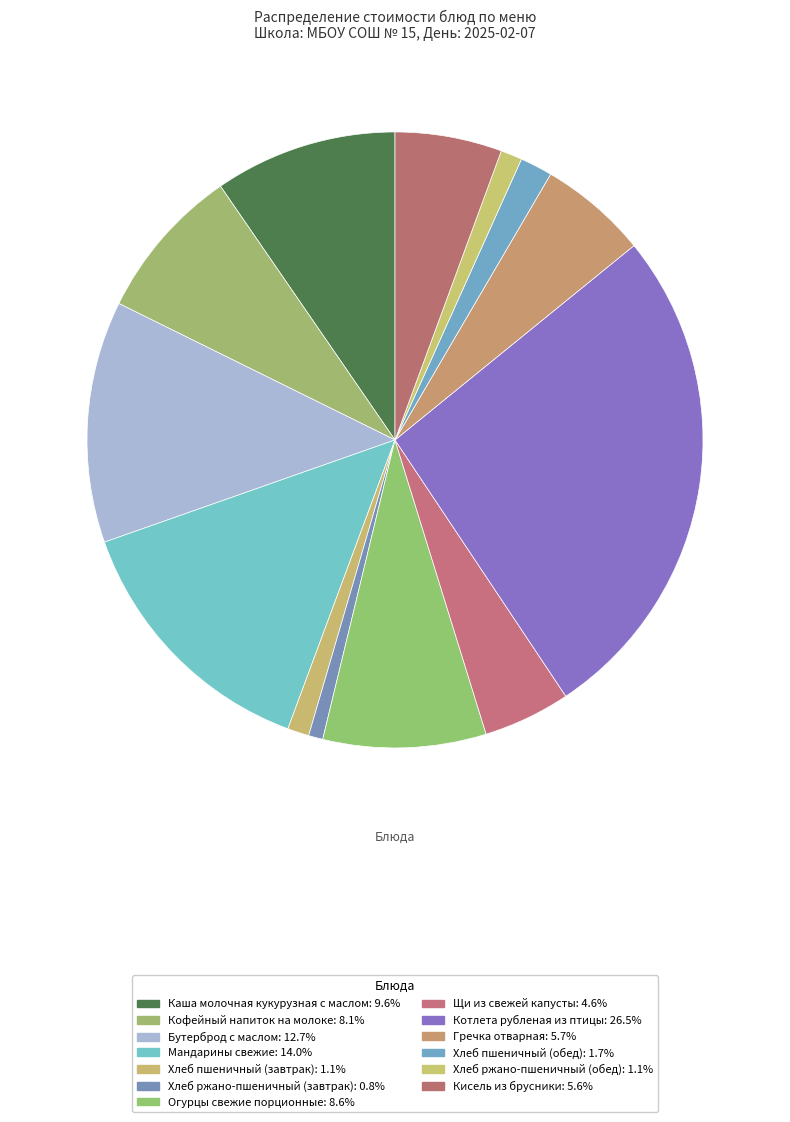

Does any single category account for the majority?

No